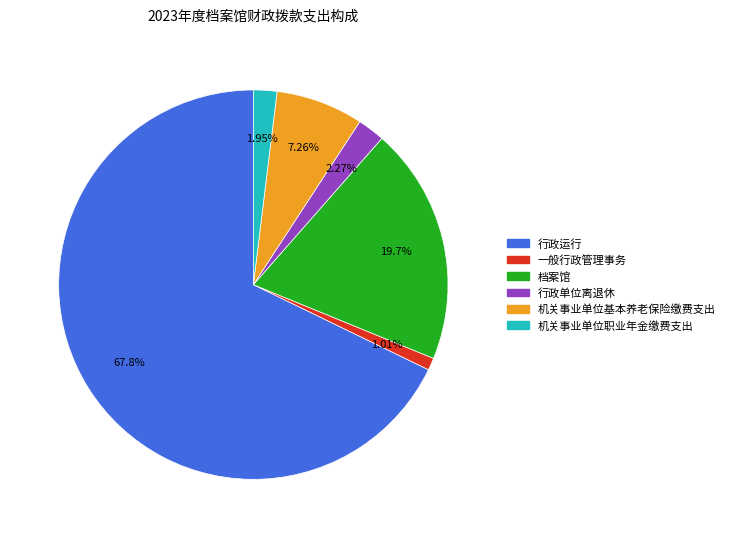

To the nearest percent, what percentage of the pie is 行政运行?

68%